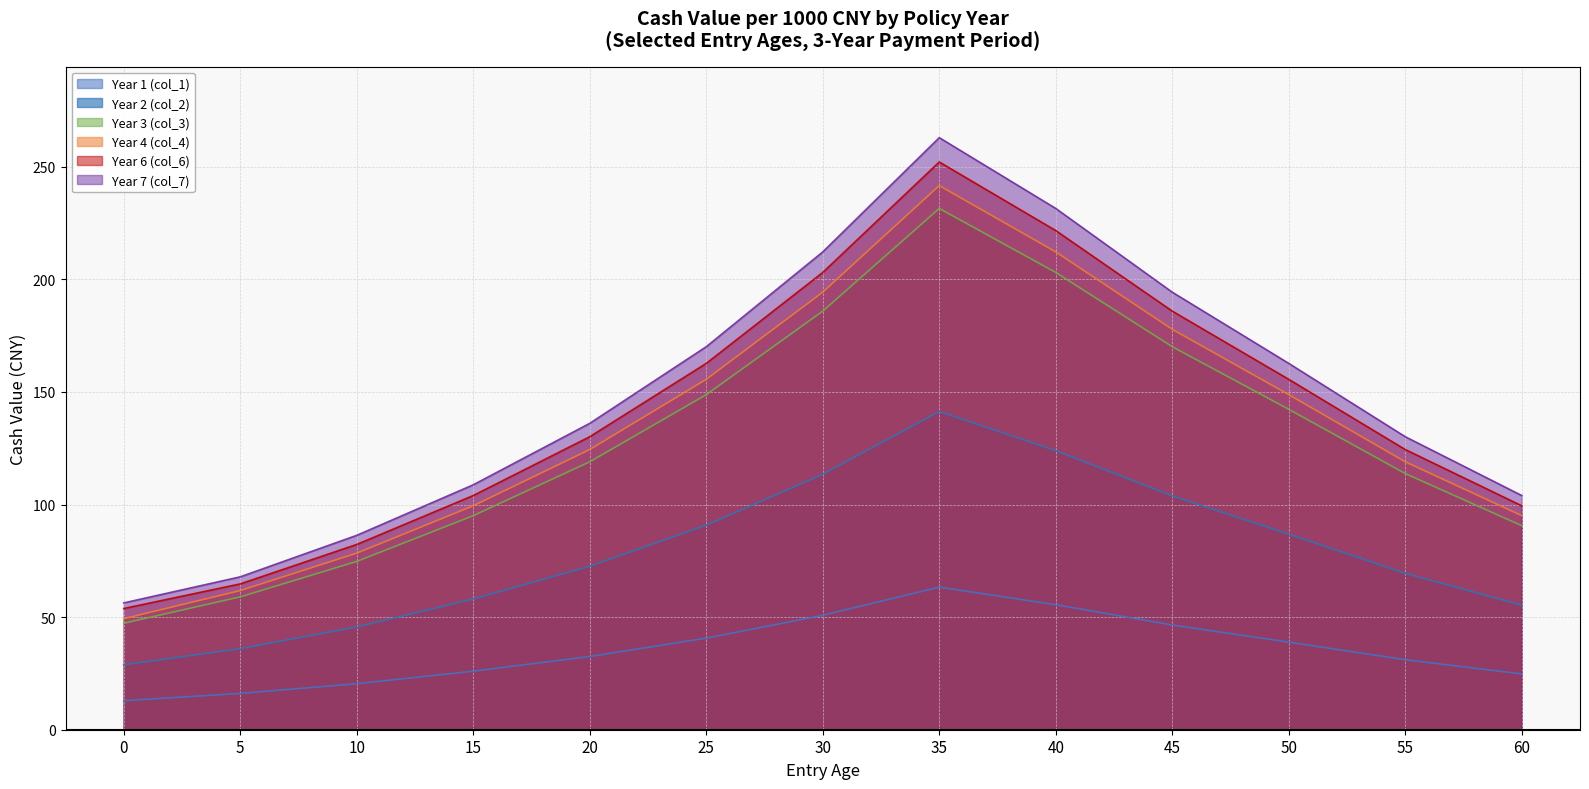

Reading right to left, extract all data points from this chart.

Year 1 (col_1): 60=24.8	55=31.1	50=38.9	45=46.5	40=55.5	35=63.3	30=50.8	25=40.7	20=32.5	15=26.0	10=20.4	5=16.1	0=12.9
Year 2 (col_2): 60=55.3	55=69.4	50=86.8	45=103.8	40=123.9	35=141.3	30=113.5	25=90.8	20=72.6	15=58.0	10=45.6	5=36.0	0=28.8
Year 3 (col_3): 60=90.6	55=113.8	50=142.3	45=170.1	40=203.0	35=231.4	30=185.9	25=148.8	20=119.0	15=95.0	10=74.7	5=59.0	0=47.3
Year 4 (col_4): 60=95.0	55=119.0	50=148.8	45=177.8	40=212.2	35=241.6	30=194.3	25=155.6	20=124.4	15=99.4	10=78.4	5=61.8	0=49.3
Year 6 (col_6): 60=99.4	55=124.4	50=155.6	45=185.9	40=221.6	35=252.1	30=203.0	25=162.7	20=130.1	15=104.0	10=82.3	5=64.8	0=53.8
Year 7 (col_7): 60=104.0	55=130.1	50=162.7	45=194.3	40=231.4	35=262.9	30=212.2	25=170.1	20=136.1	15=108.8	10=86.3	5=67.9	0=56.3